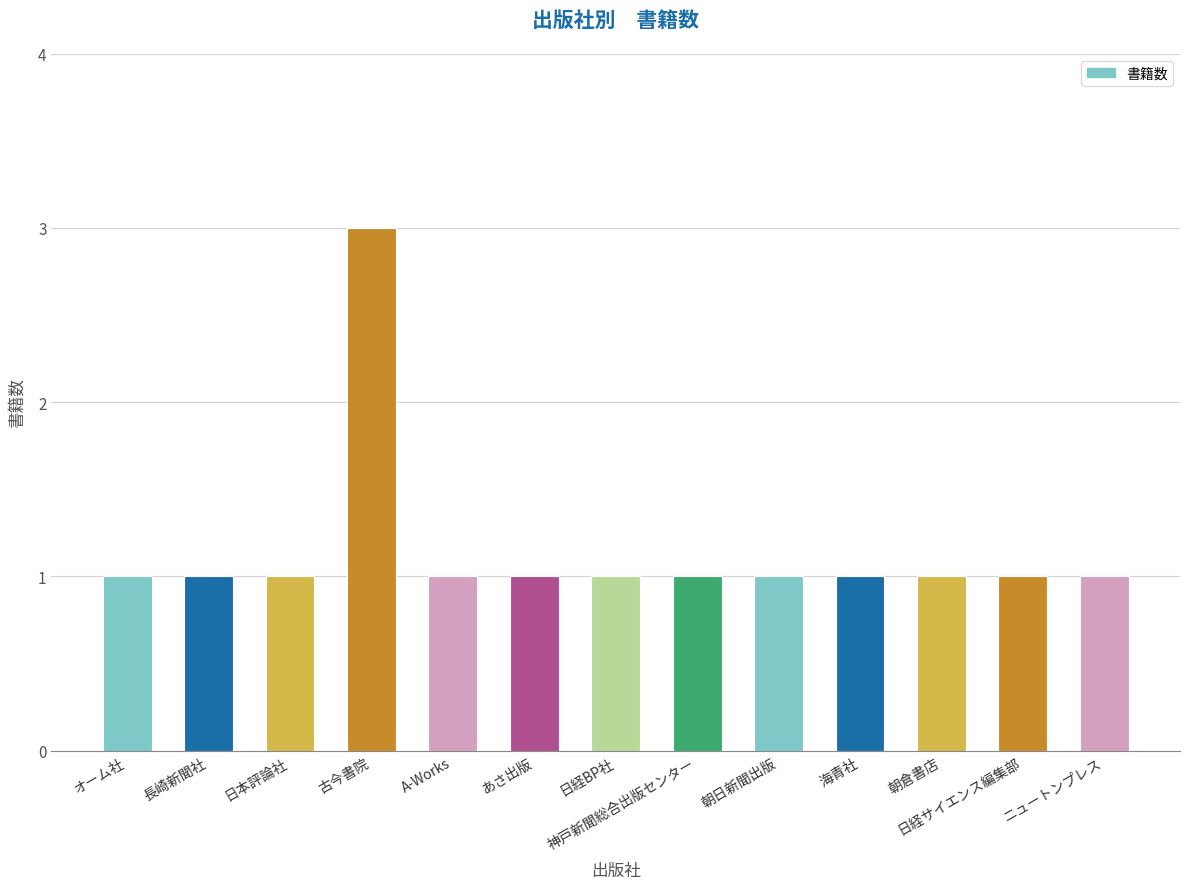

What is the ratio of the value at 海青社 to the value at 日本評論社?

1.0